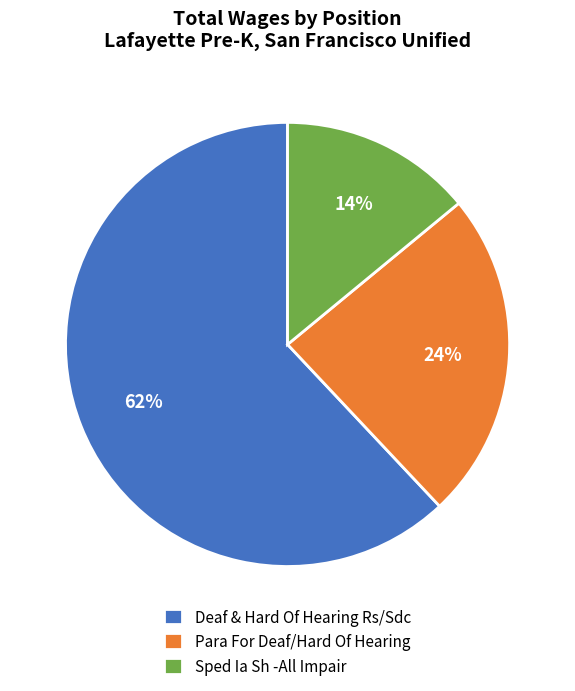

Which slice is the largest?

Deaf & Hard Of Hearing Rs/Sdc